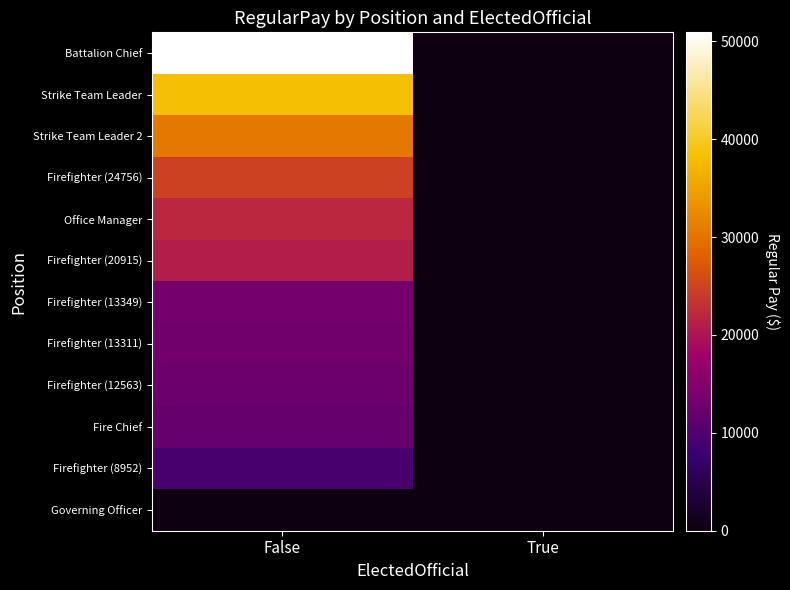

Which label corresponds to the smallest value in the chart?

True